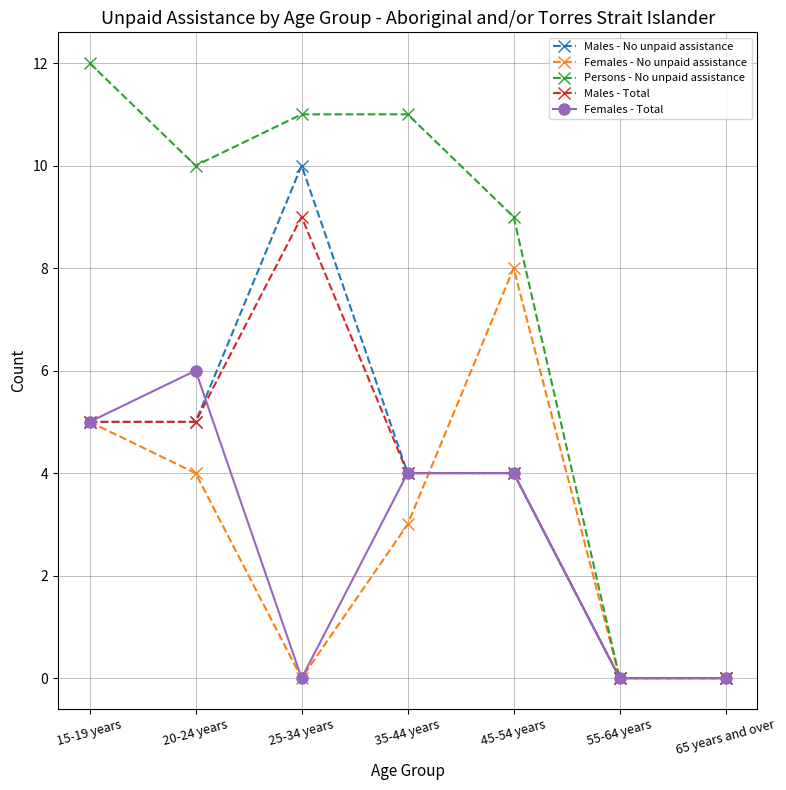

At which label does Males - No unpaid assistance reach its peak?

25-34 years